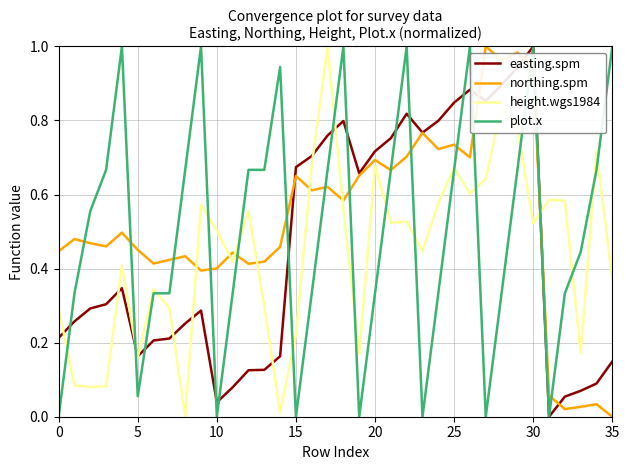

Does the chart have visible grid lines?

Yes